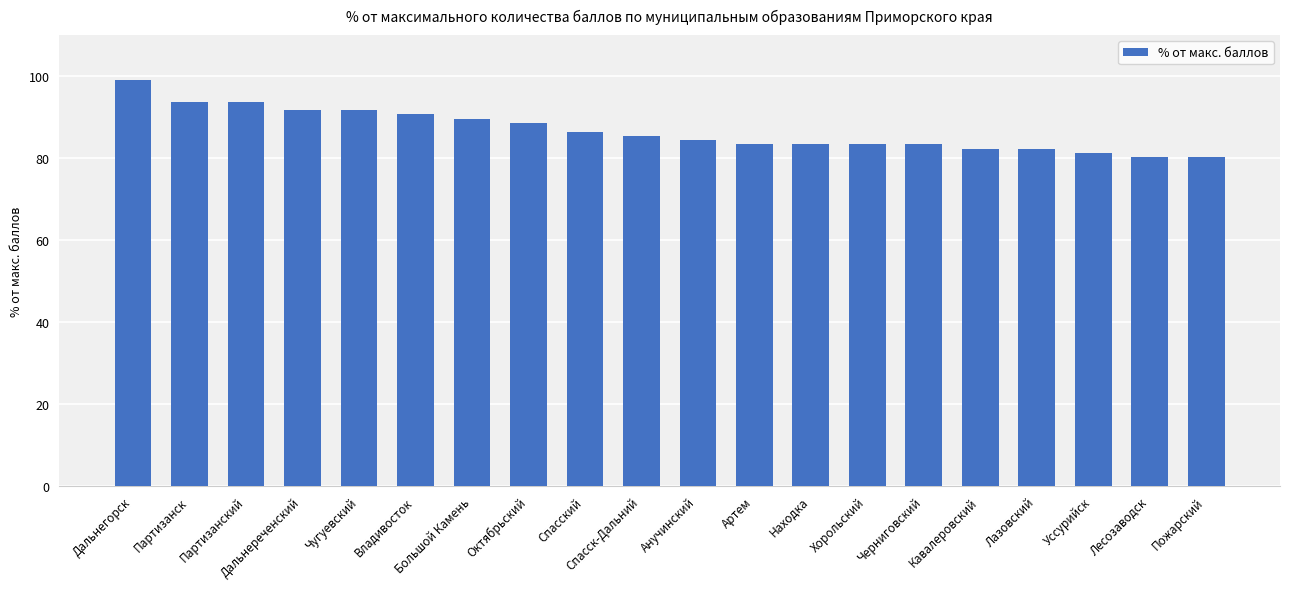

What is the difference between the values at Лесозаводск and Артем?

3.1